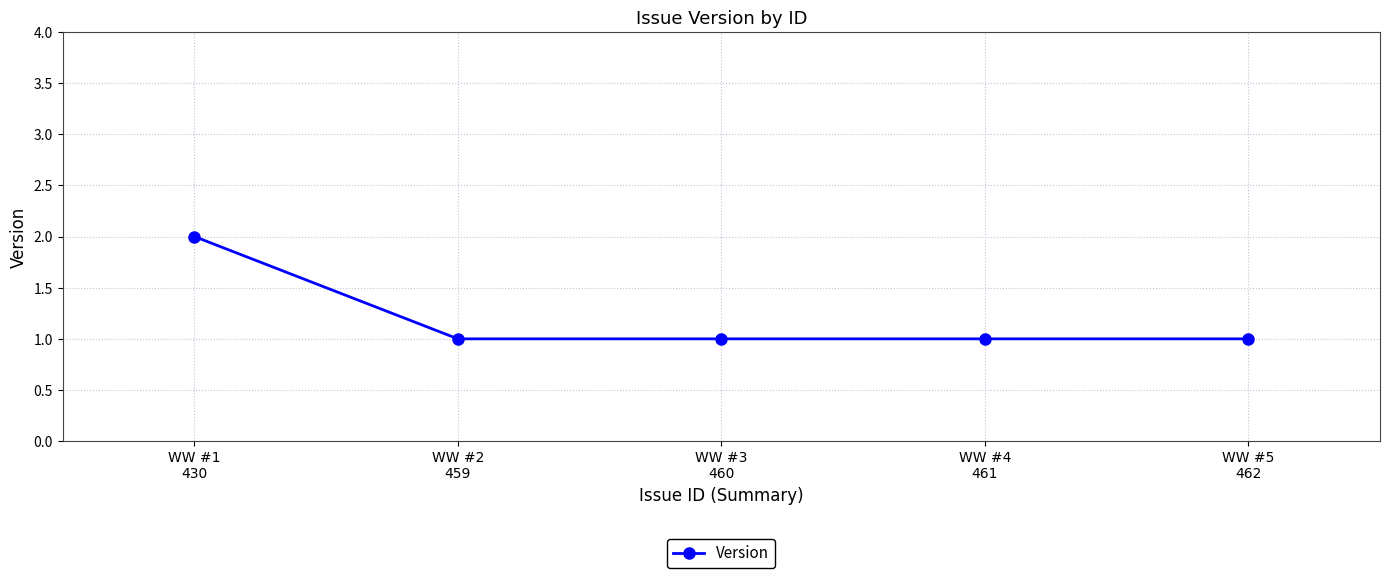

Reading left to right, extract all data points from this chart.

2	1	1	1	1